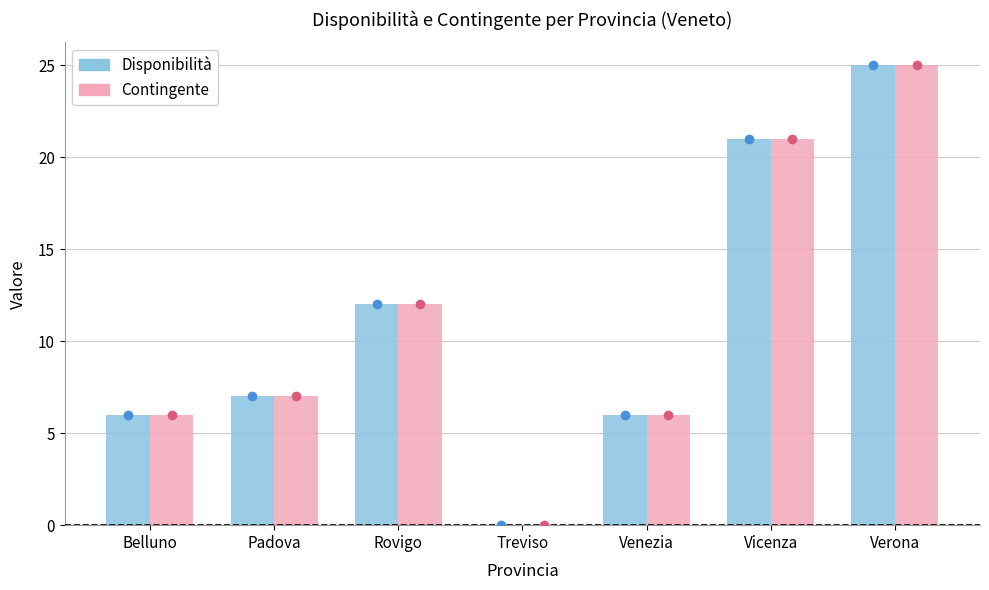

What are all the series names shown in the legend?

Disponibilità, Contingente